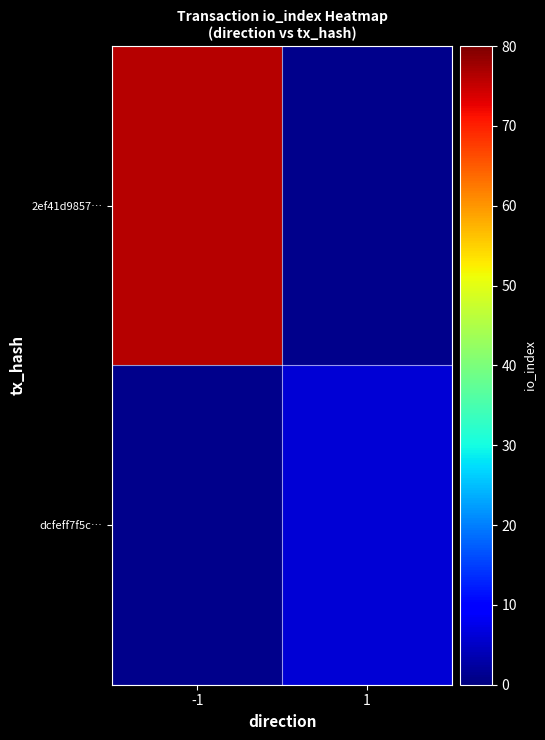

The dcfeff7f5c… series shows 6.0 at 1. True or false?

True